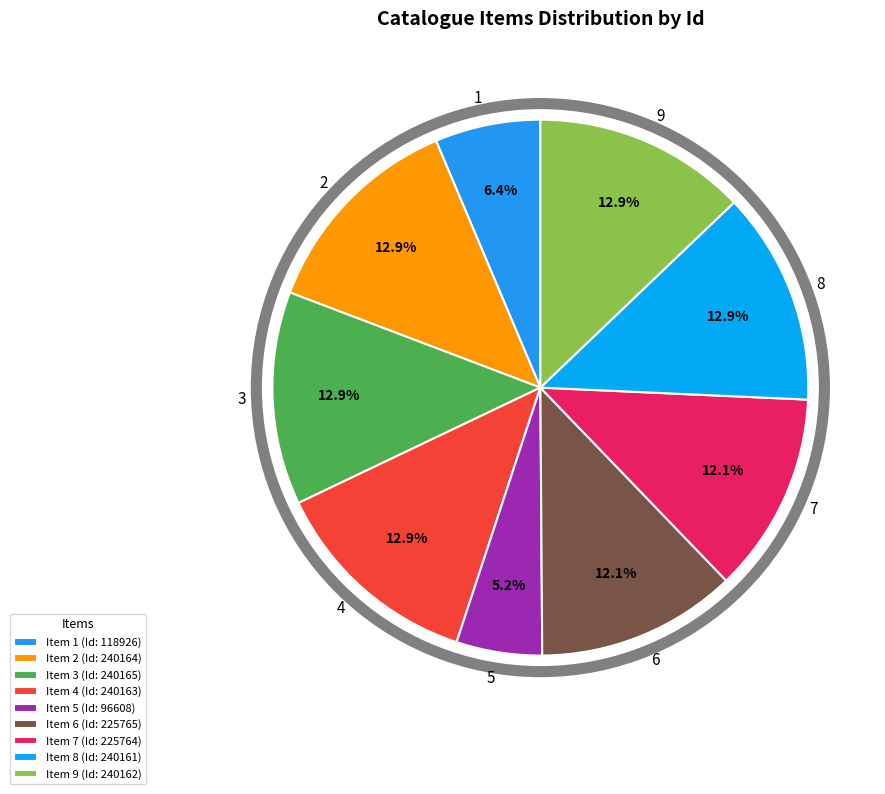

To the nearest percent, what is the difference between the 8 and 6 slice percentages?

1%